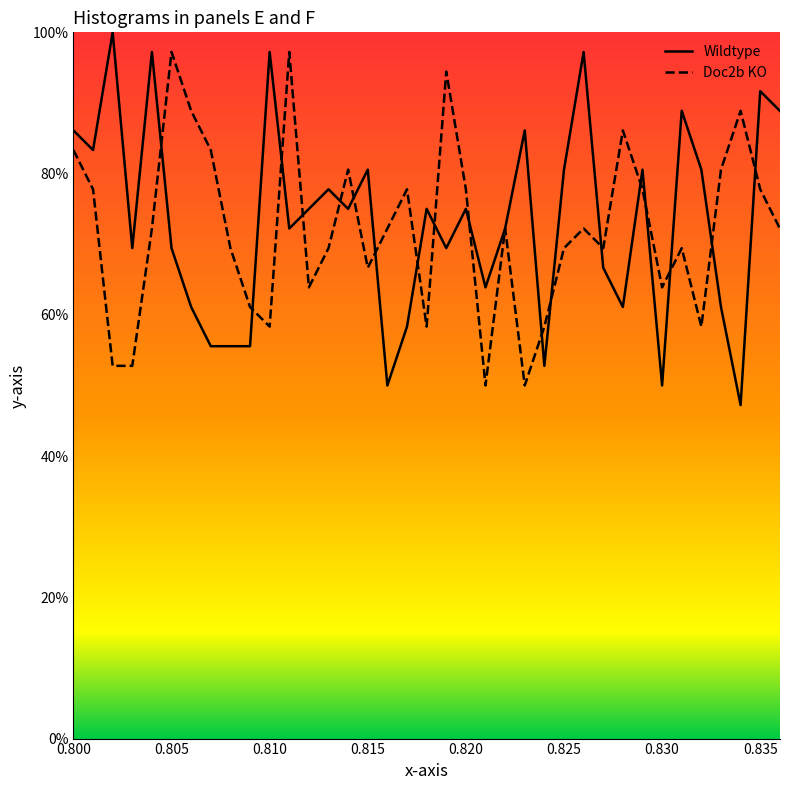

The value of wildtype_y at 17 is 99.1. True or false?

False